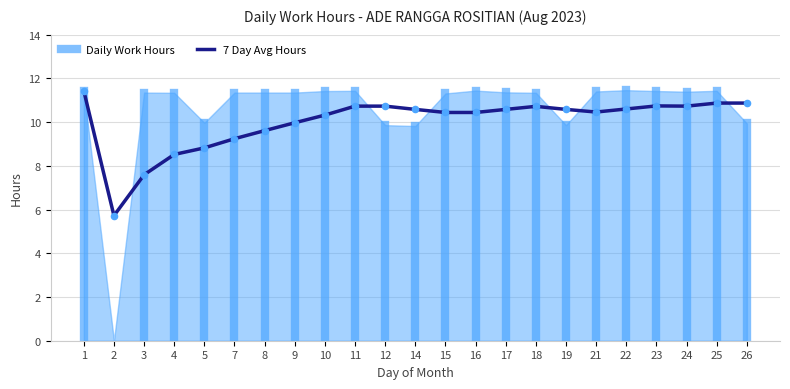

Between 21 and 15, which is larger?

21